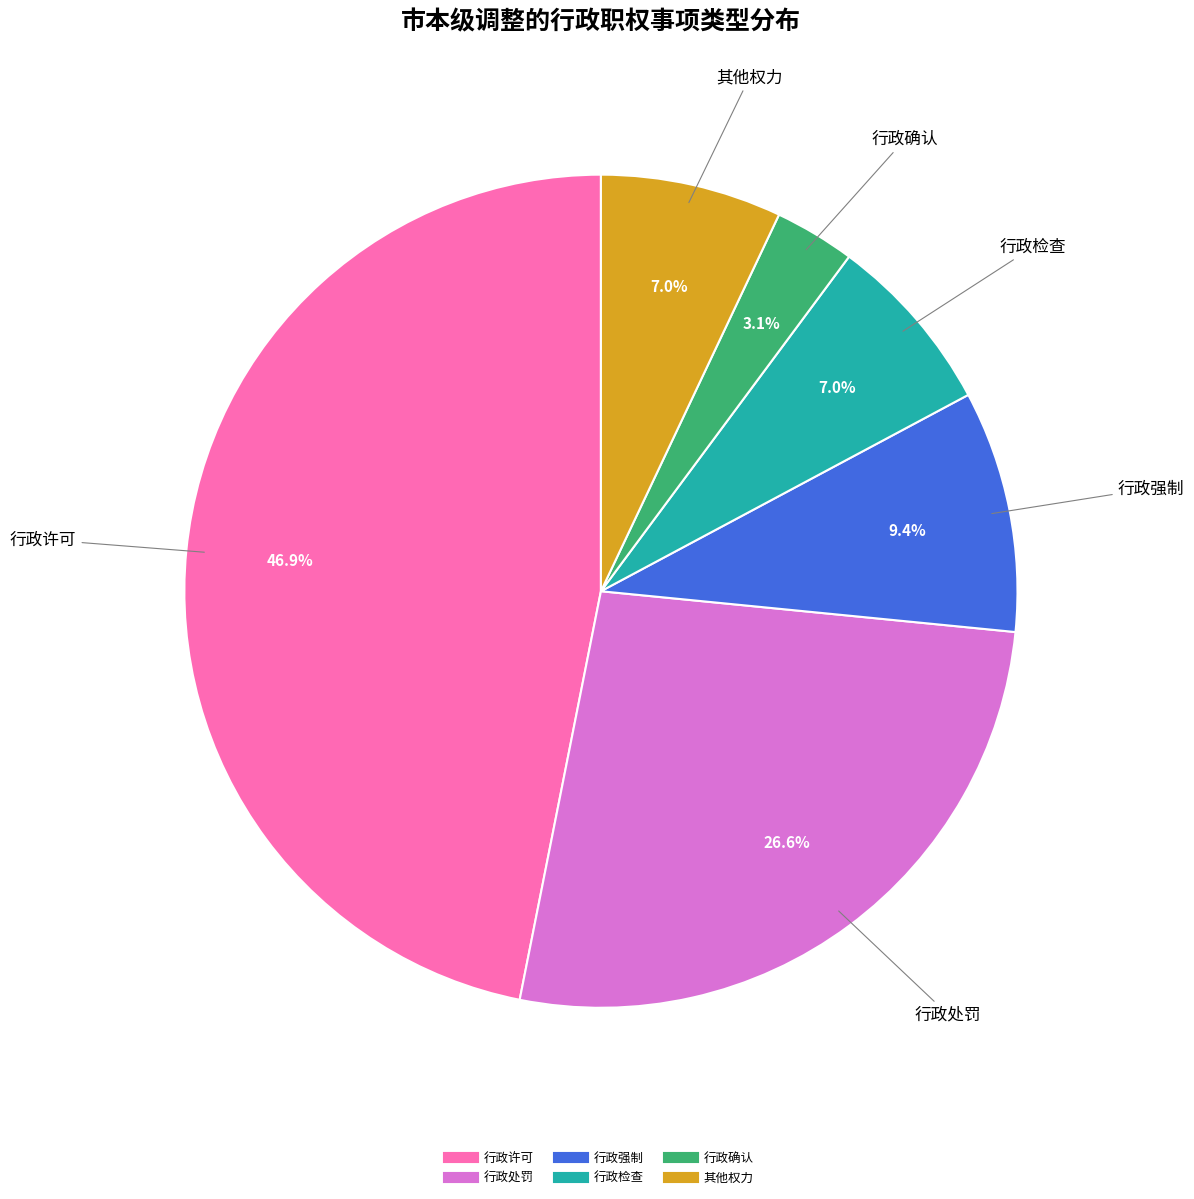

What is the largest slice in the pie chart?

行政许可